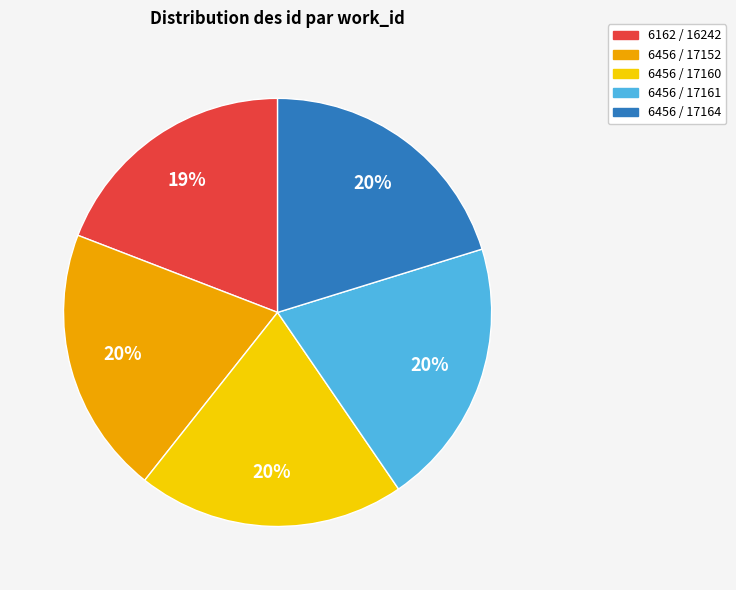

Count the number of slices in the pie.

5